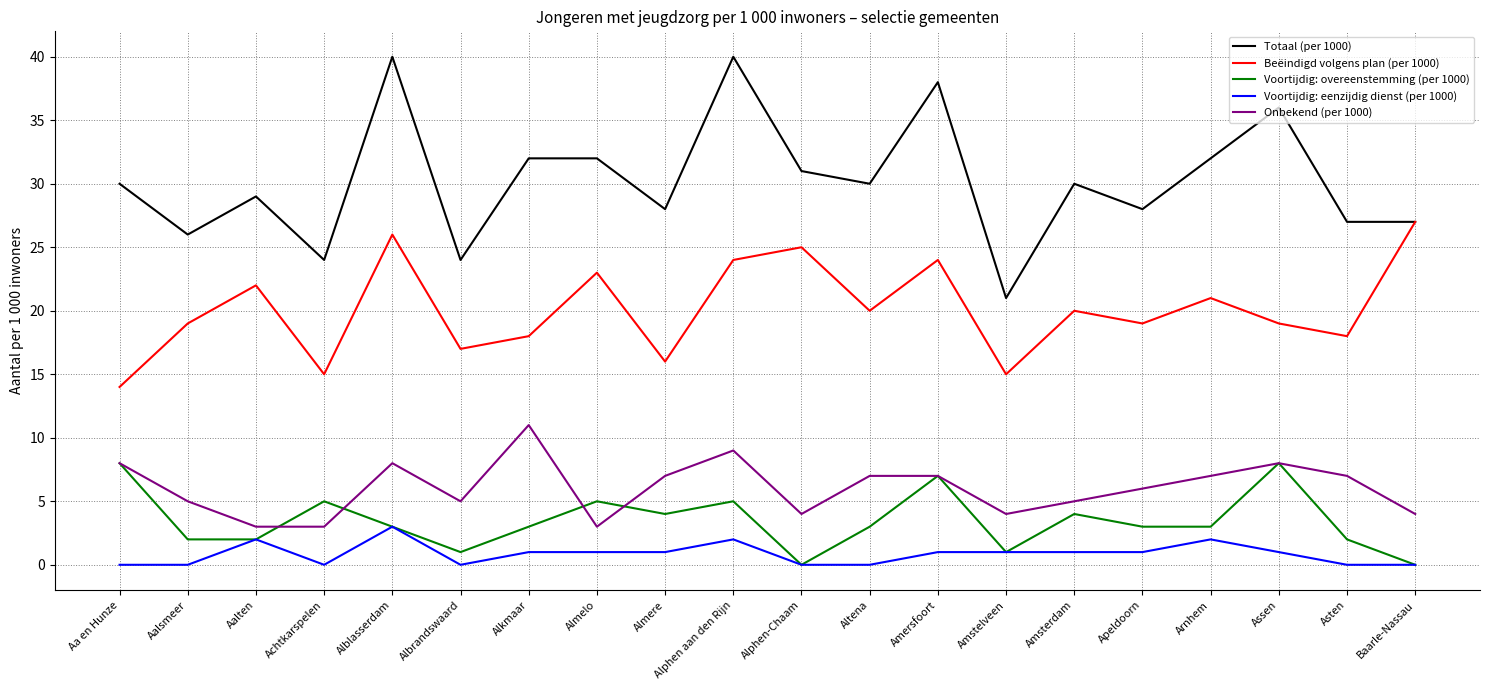

What are all the series names shown in the legend?

Totaal (per 1000), Beëindigd volgens plan (per 1000), Voortijdig: overeenstemming (per 1000), Voortijdig: eenzijdig dienst (per 1000), Onbekend (per 1000)